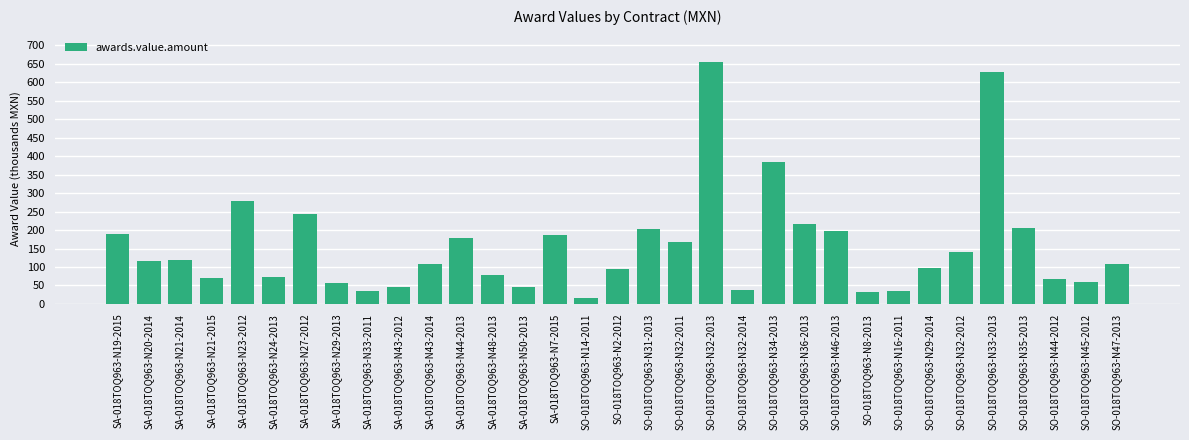

What is the value of the 6th bar from the left?

73.5